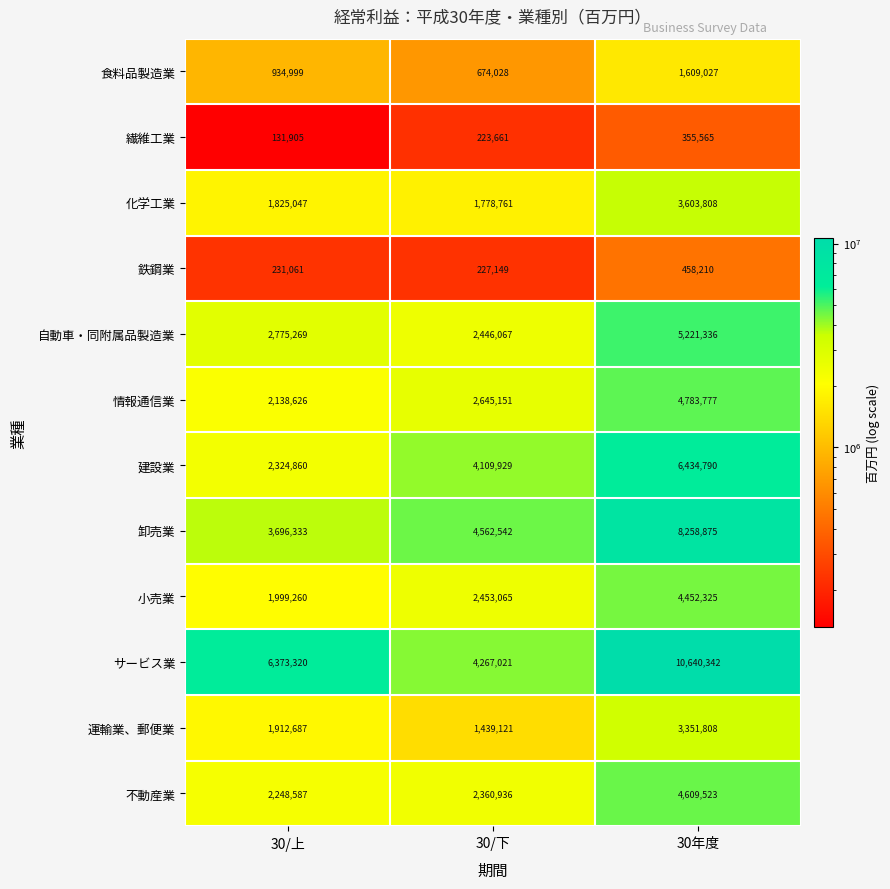

What is the spread (max minus min) of values at 30/上?

6241415